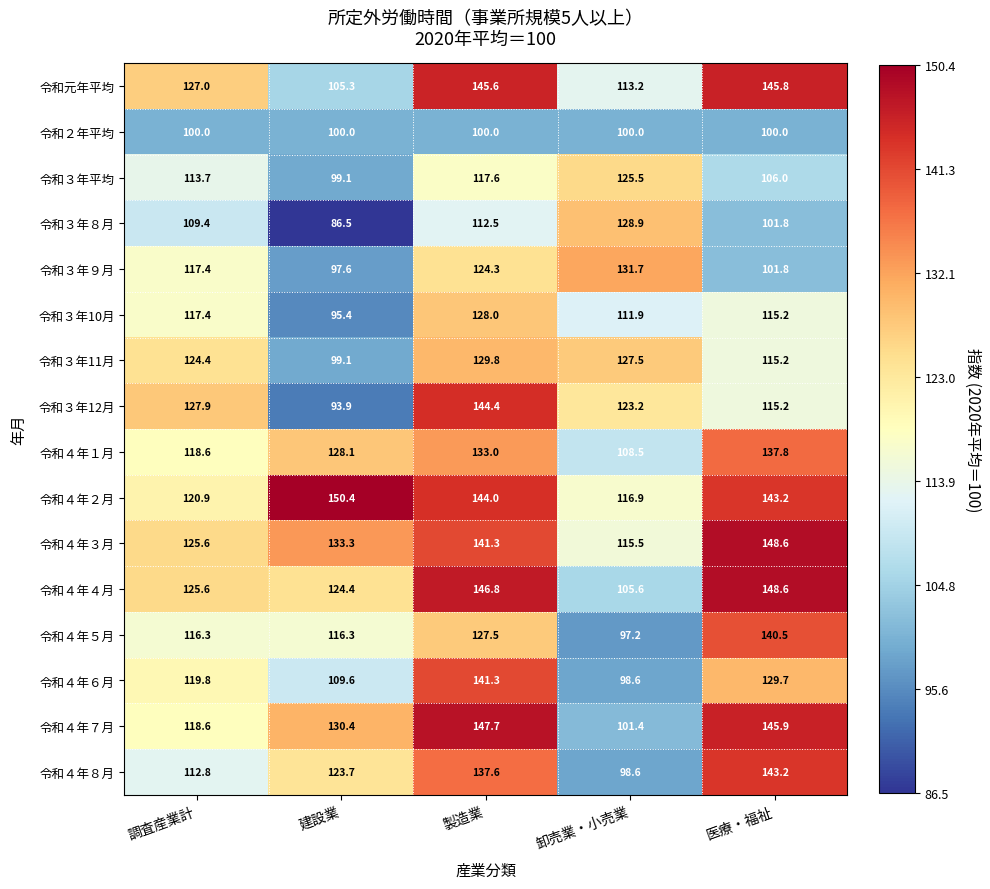

What is the smallest value displayed?

86.5